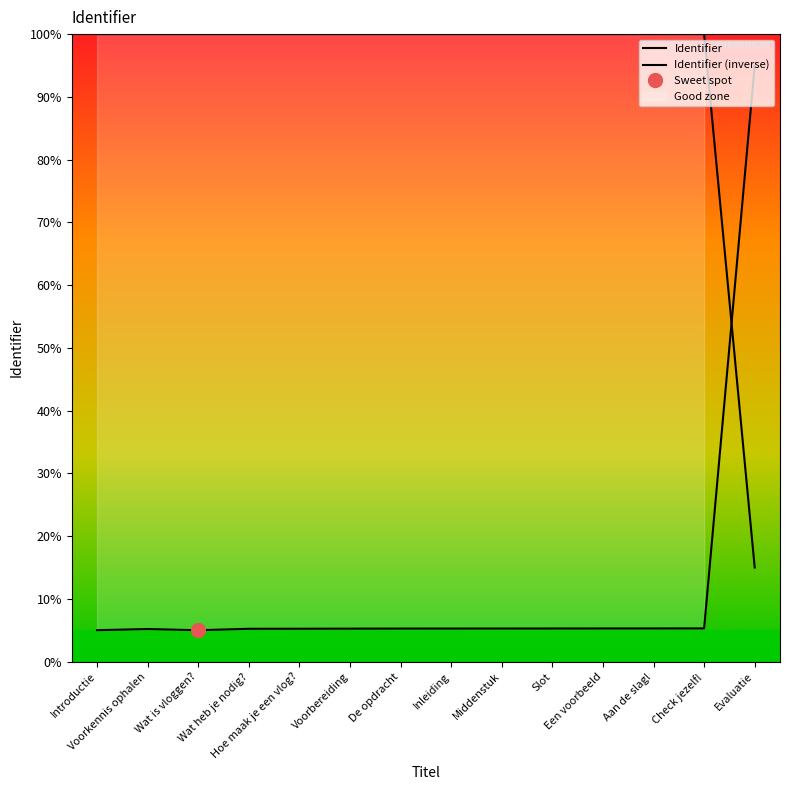

True or false: Identifier (inverse) and Identifier cross at least once.

True